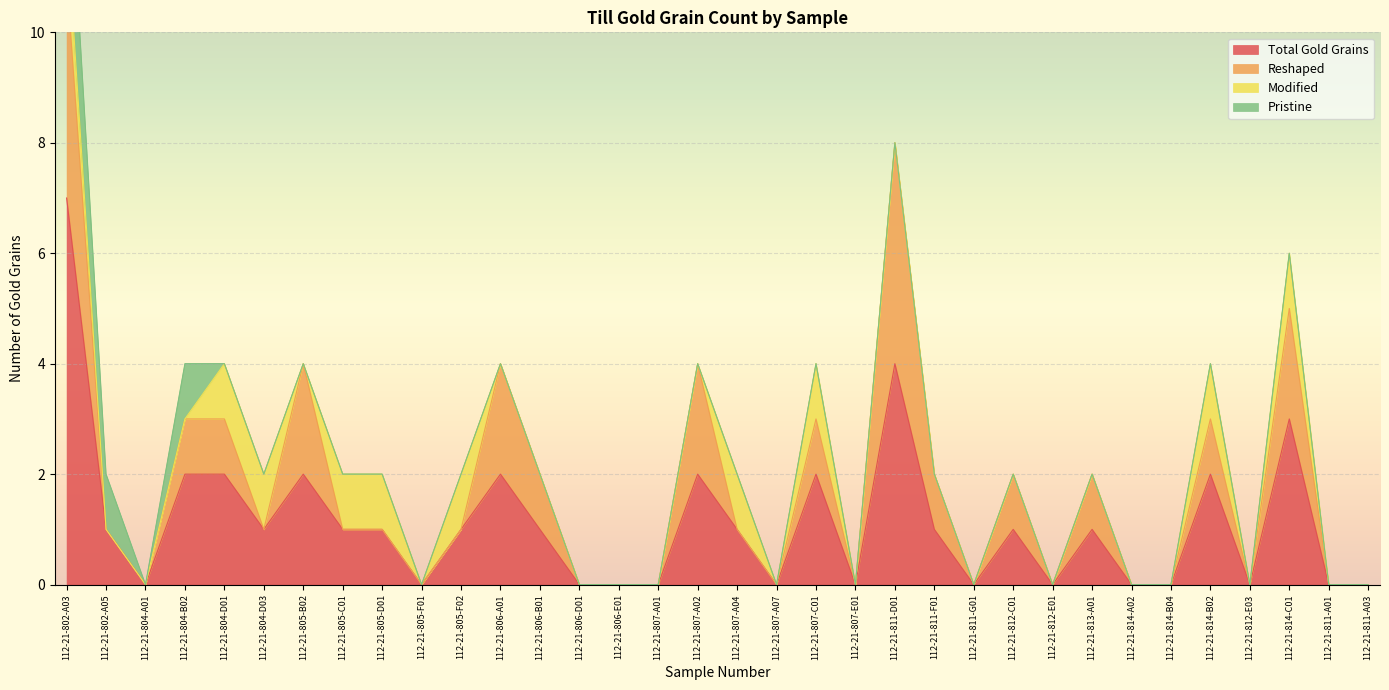

Which category has the highest value in the Total Gold Grains series?

112-21-802-A03